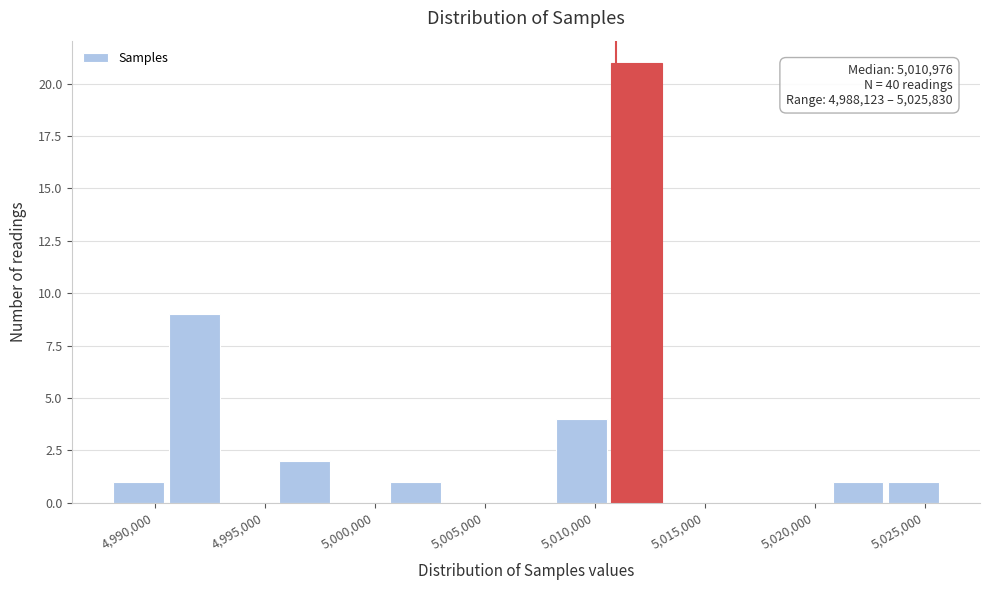

Over which range of the x-axis is the bar tallest?

5010500 to 5013500